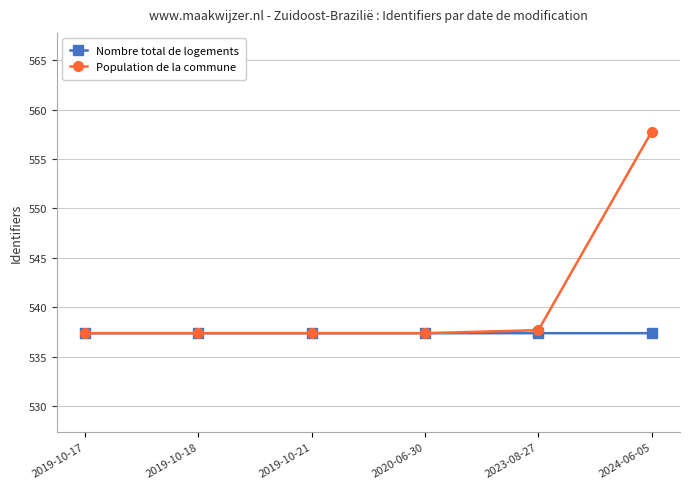

Which category has the highest value in the Population de la commune series?

2024-06-05